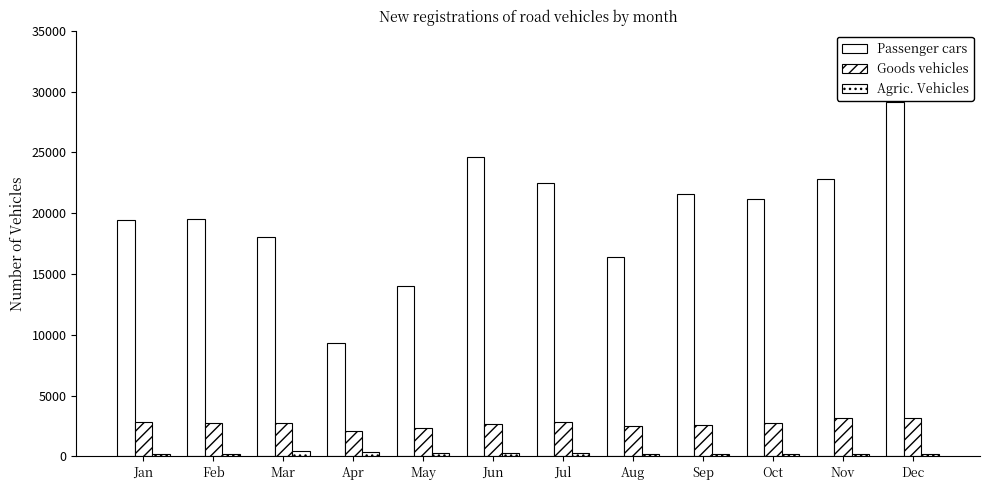

What is the spread (max minus min) of values at Mar?

17580